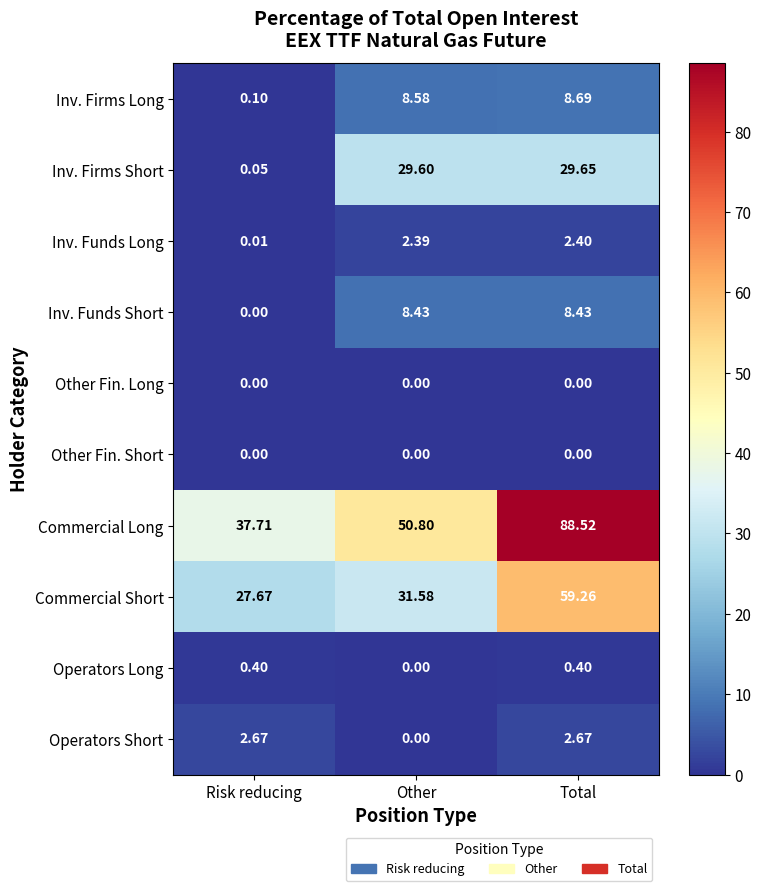

At which label does Inv. Funds Long first exceed 2?

Other